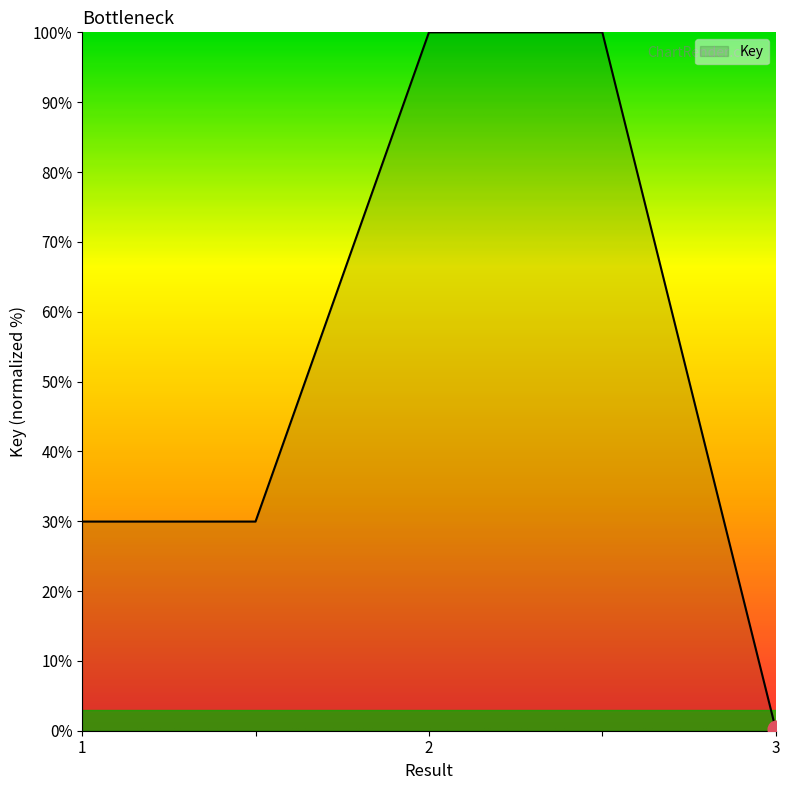

What is the average value?

52.0